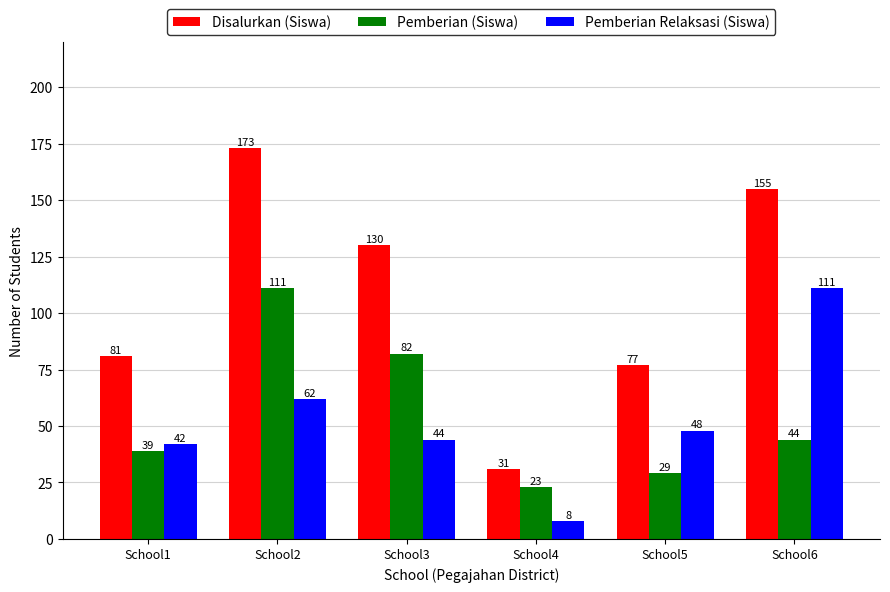

Which series changed the most between School4 and School6?

Disalurkan (Siswa)